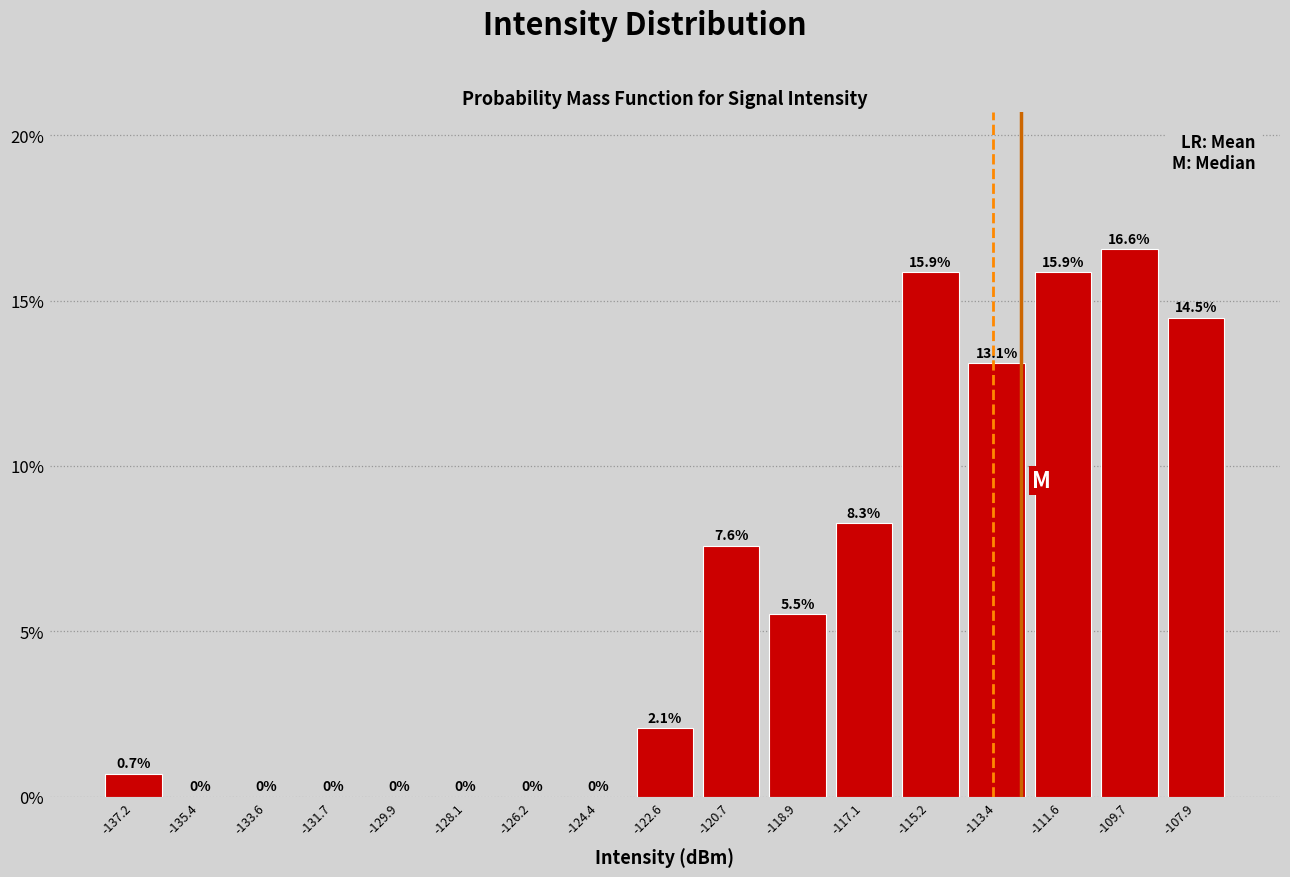

Reading left to right, list every bar in this chart as the range it spans on the x-axis followed by its height. The bar edges are not printed on the chart, so give them approximately, as read against the axis.

-138.2 to -136.4: 0.7
-136.4 to -134.4: 0.0
-134.4 to -132.6: 0.0
-132.6 to -130.8: 0.0
-130.8 to -129.0: 0.0
-129.0 to -127.2: 0.0
-127.2 to -125.4: 0.0
-125.4 to -123.4: 0.0
-123.4 to -121.6: 2.1
-121.6 to -119.8: 7.6
-119.8 to -118.0: 5.5
-118.0 to -116.2: 8.3
-116.2 to -114.4: 15.9
-114.4 to -112.4: 13.1
-112.4 to -110.6: 15.9
-110.6 to -108.8: 16.6
-108.8 to -107.0: 14.5